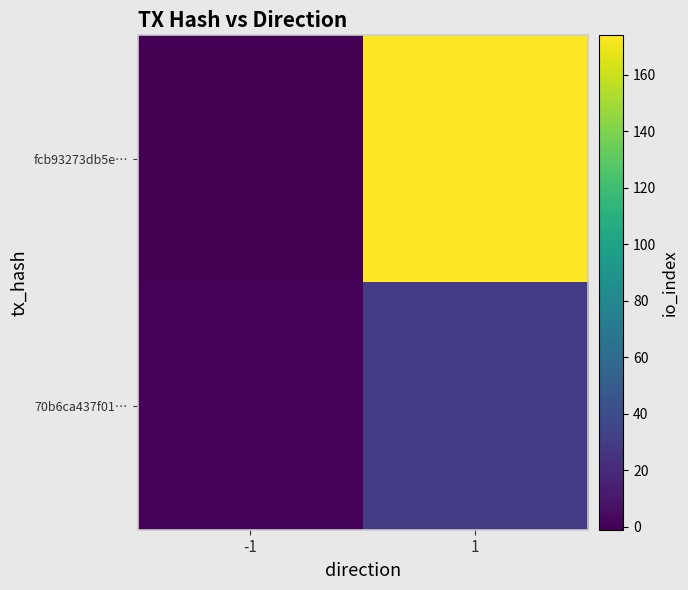

Rank the series at -1 from lowest to highest value.

fcb93273db5e…, 70b6ca437f01…